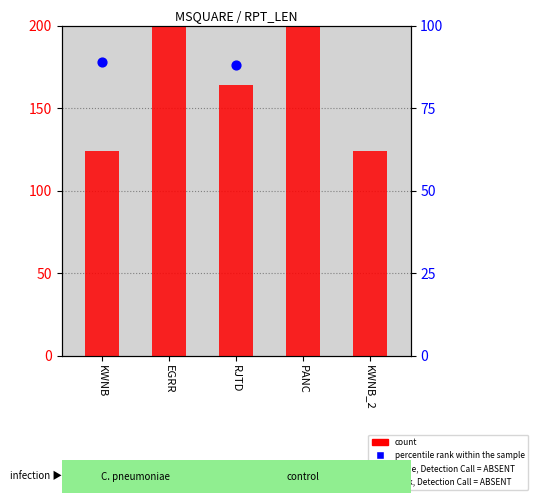

Is the value of count at RJTD greater than the value of percentile rank within the sample at KWNB?

No